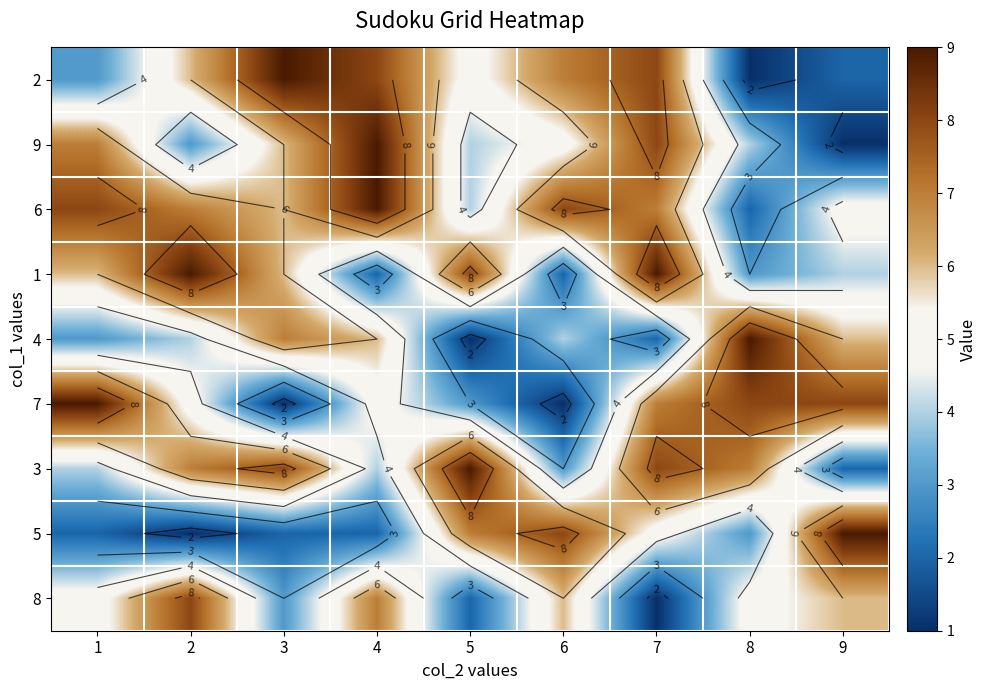

What is the difference between the second highest and second lowest values in the 2 series?

6